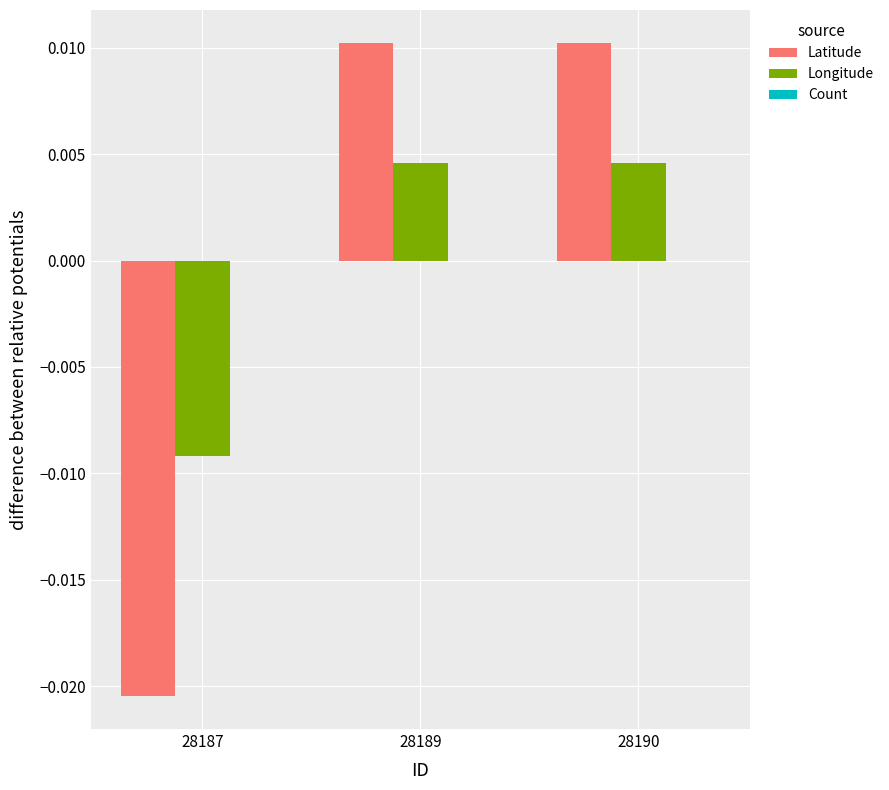

Are the bars grouped side by side (vs. stacked)?

Yes